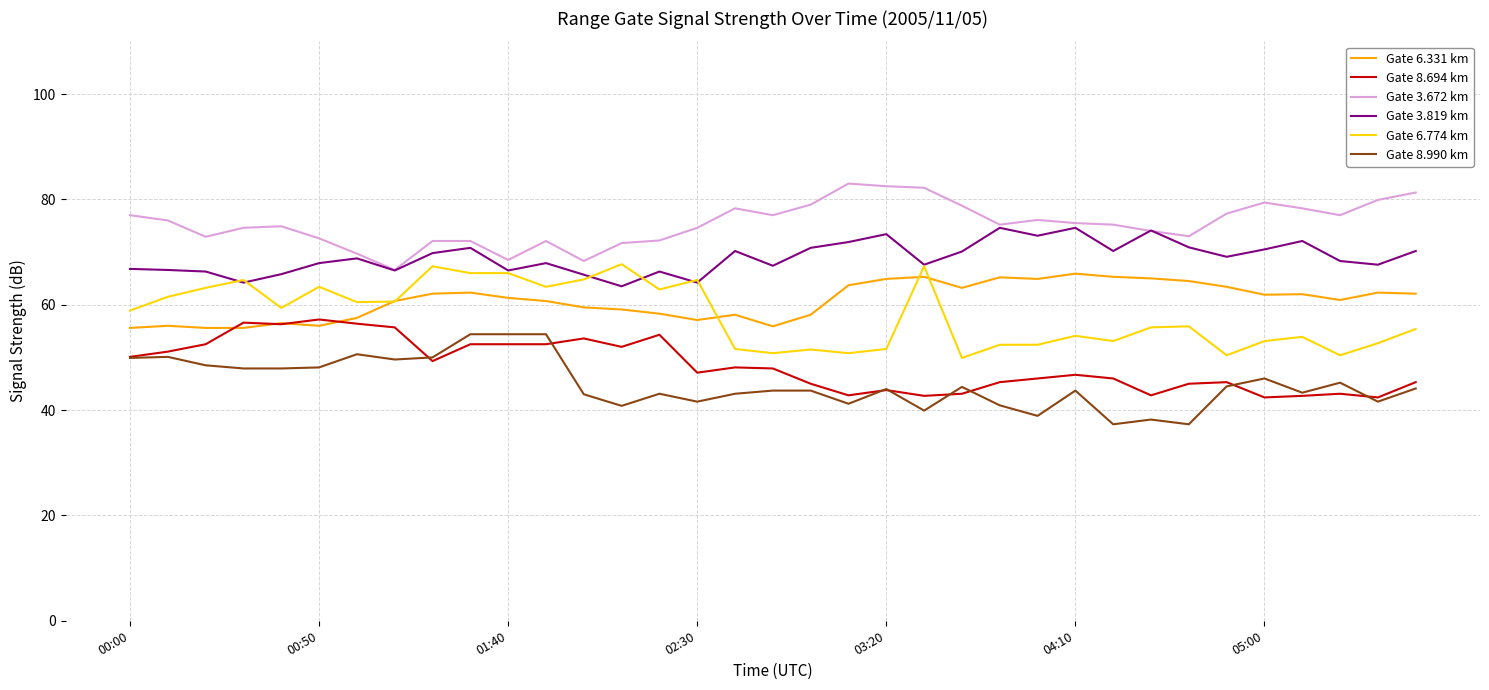

What are all the series names shown in the legend?

Gate 6.331 km, Gate 8.694 km, Gate 3.672 km, Gate 3.819 km, Gate 6.774 km, Gate 8.990 km